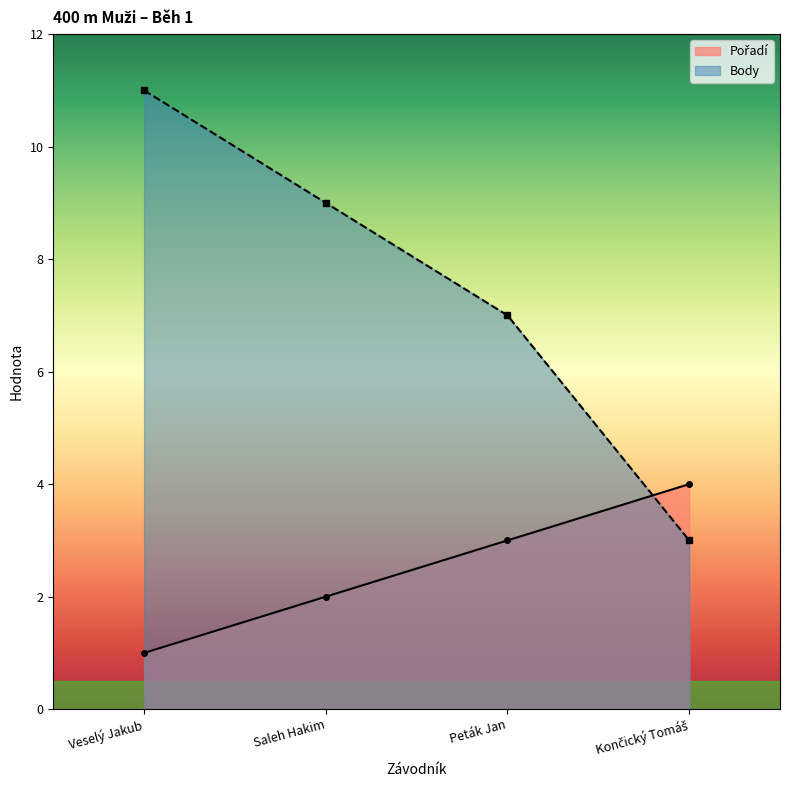

List the series in order of their overall mean, lowest first.

Pořadí, Body